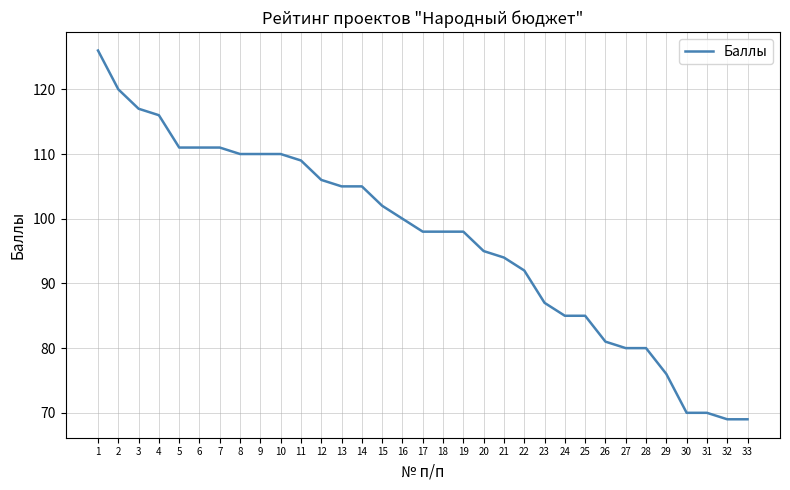

What is the difference between the second highest and second lowest values?

51